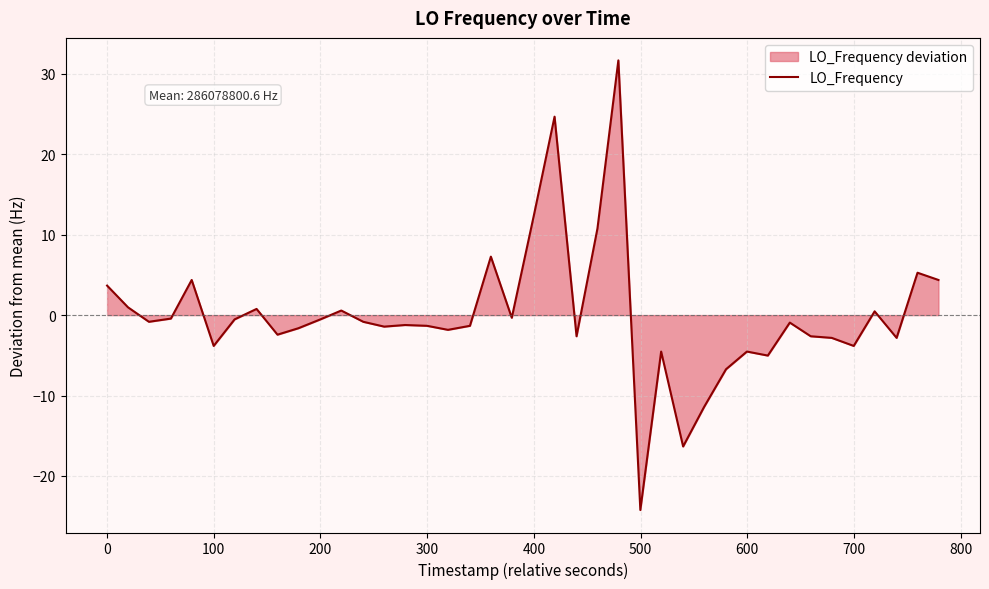

True or false: there are more than 1 points higher than both neighbors.

True